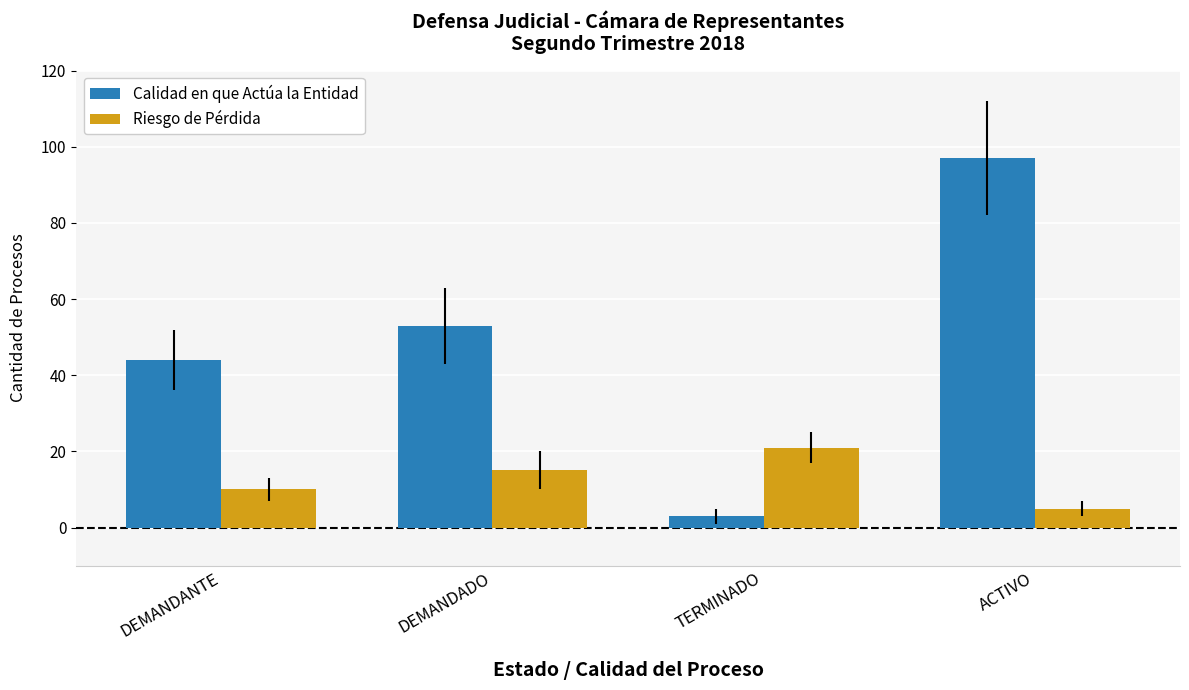

At which category does the chart reach its minimum across all series?

TERMINADO